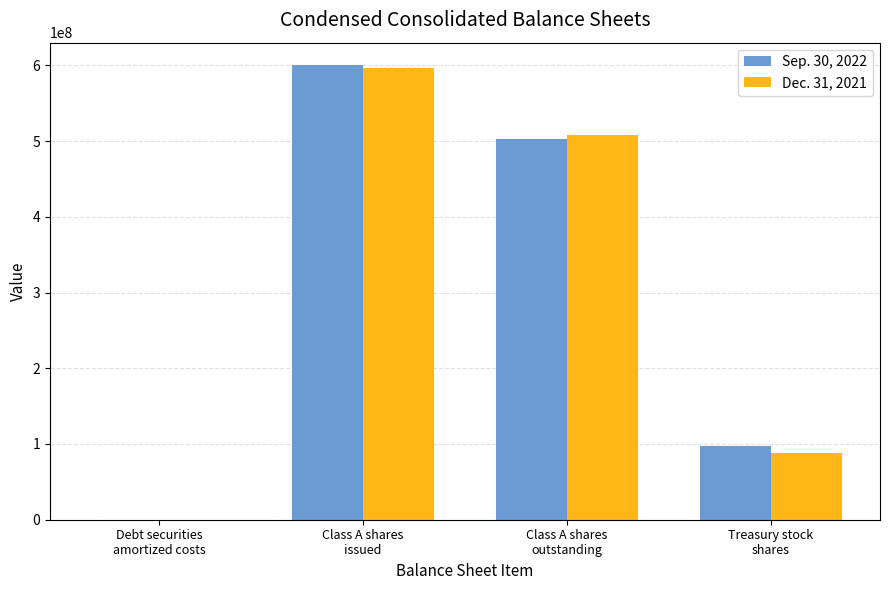

How many distinct data groups are displayed?

2